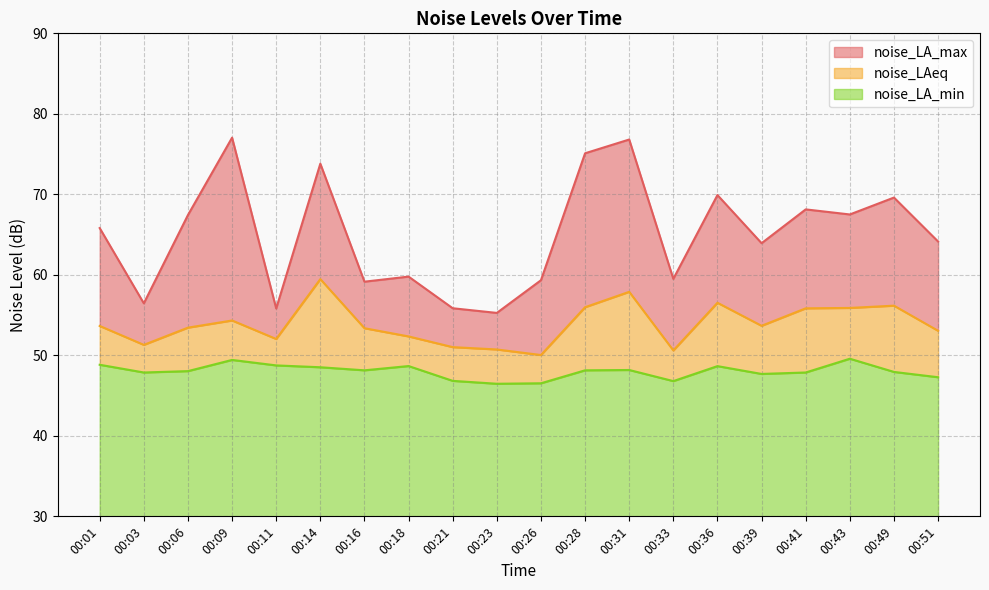

List the series in order of their overall mean, lowest first.

noise_LA_min, noise_LAeq, noise_LA_max